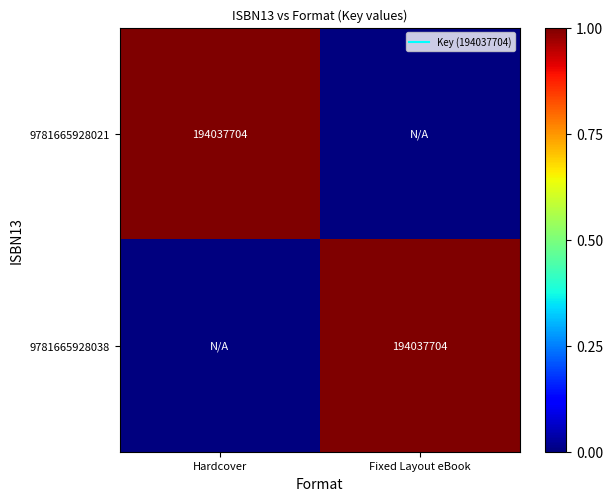

Which category has the highest value in the 9781665928021 series?

Hardcover